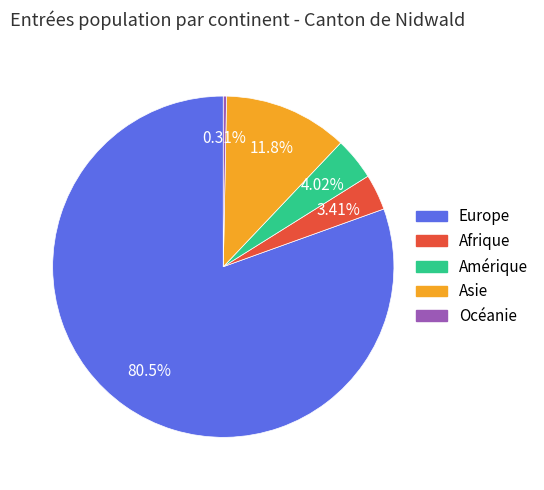

Do Afrique and Europe together represent more than half of the pie?

Yes